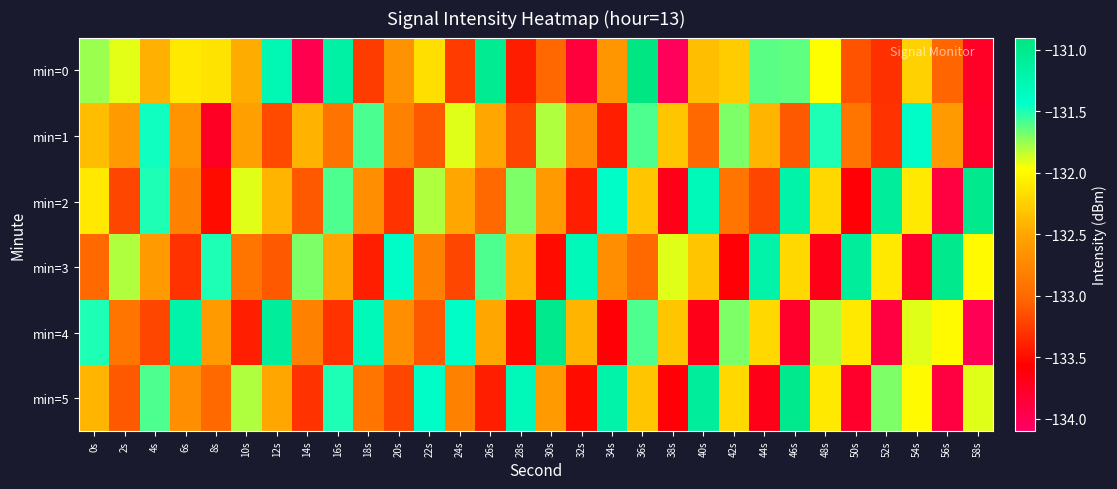

Between 38s and 58s, which series saw the biggest shift?

min=2